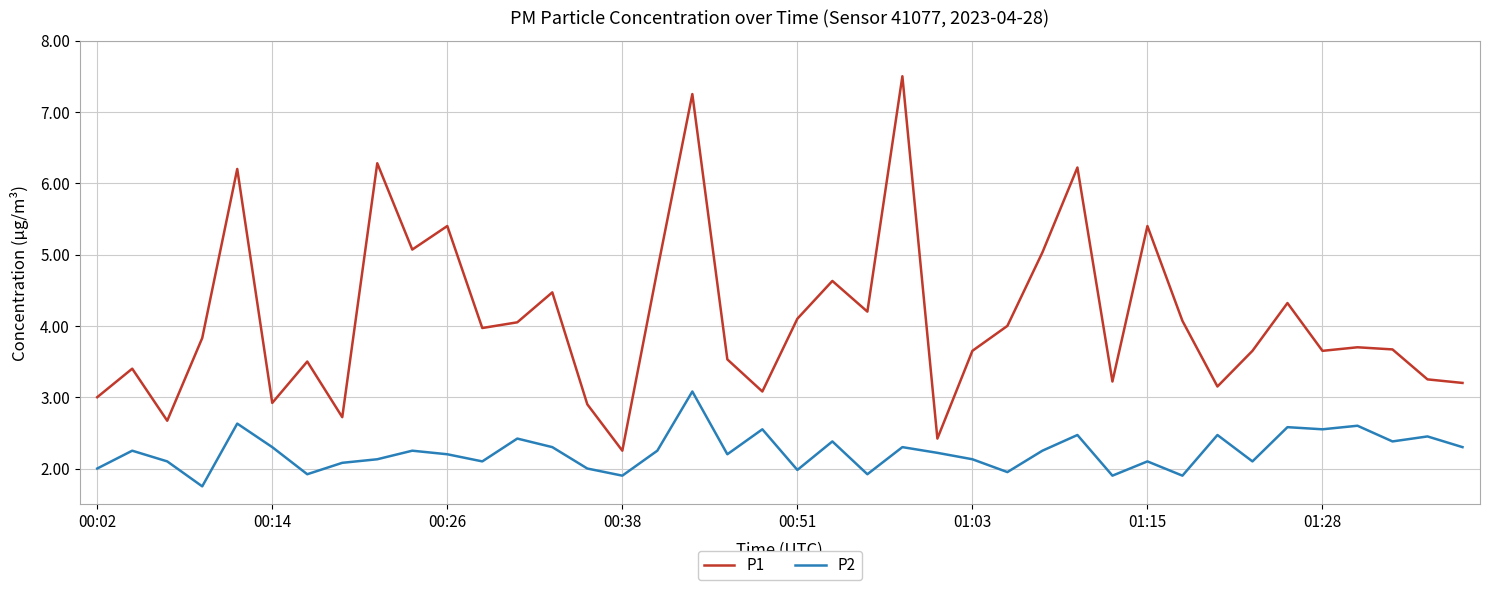

Does the chart display data point markers on the line(s)?

No